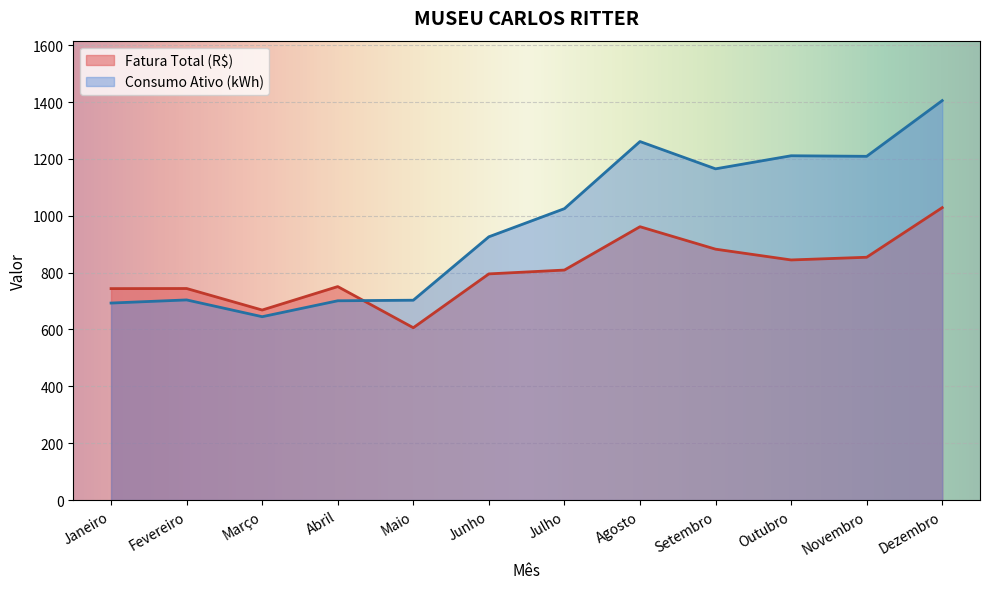

The value of Consumo Ativo (kWh) at Fevereiro is 1153.3. True or false?

False